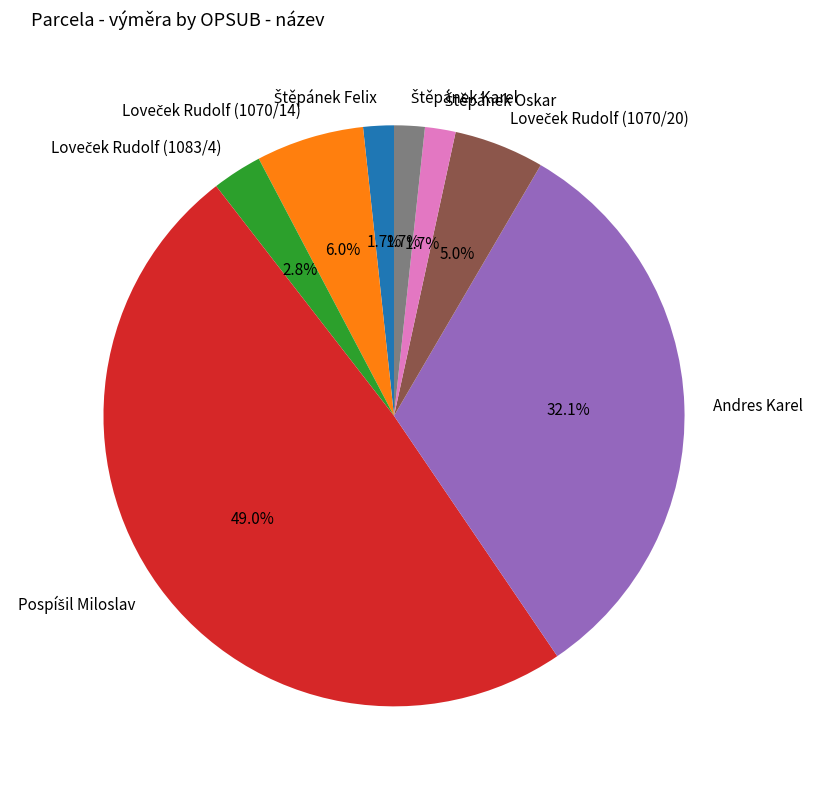

Is there any slice that represents more than half of the pie?

No